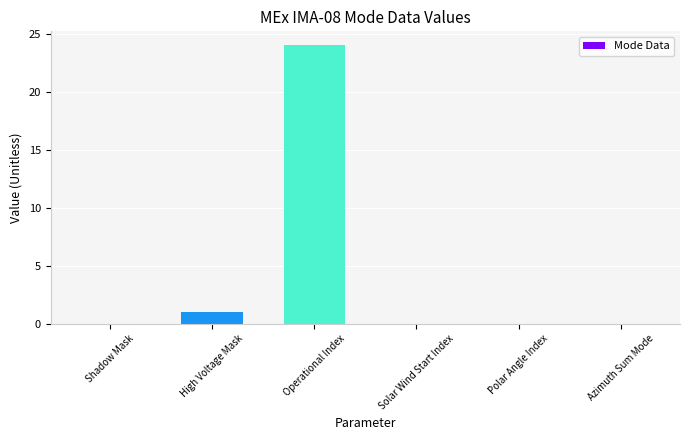

Is it true that the value at Operational Index is 13?

False